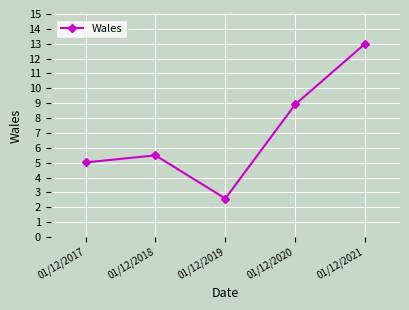

Which category has the lowest value across all series?

01/12/2019